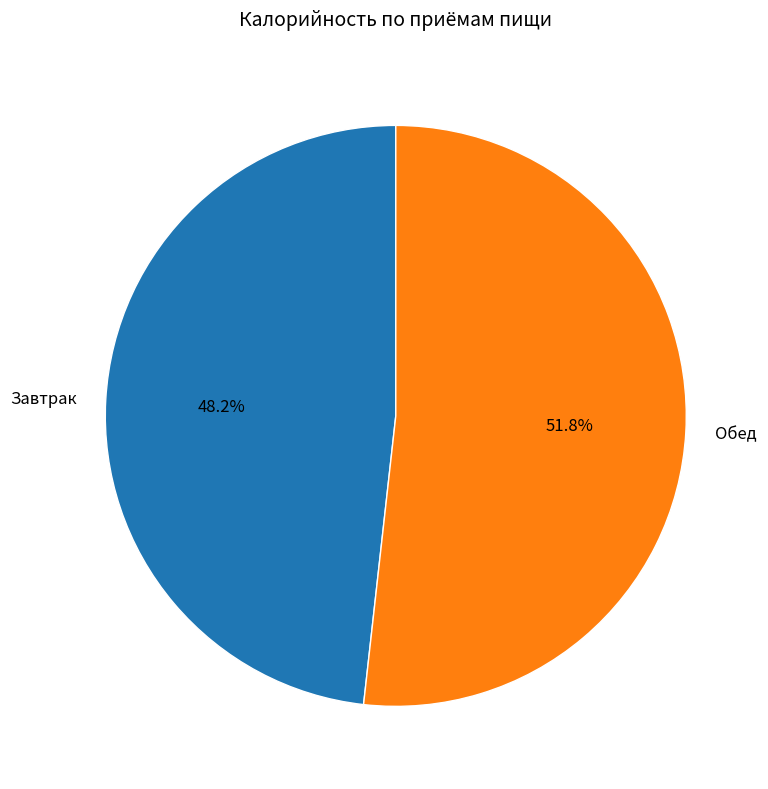

The Завтрак slice represents 35% of the pie. True or false?

False